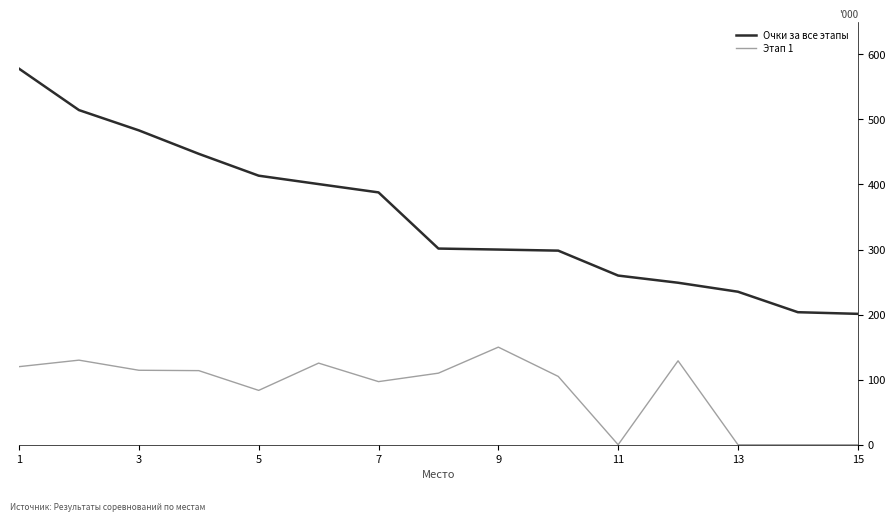

True or false: Очки за все этапы and Этап 1 cross at least once.

False